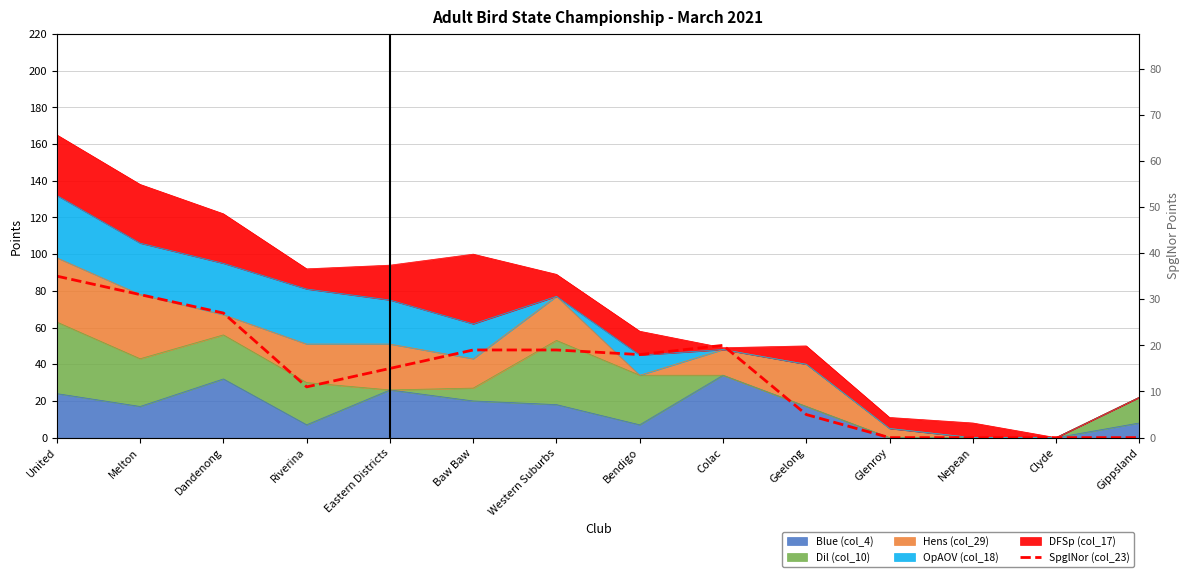

Which label corresponds to the largest value in the chart?

United